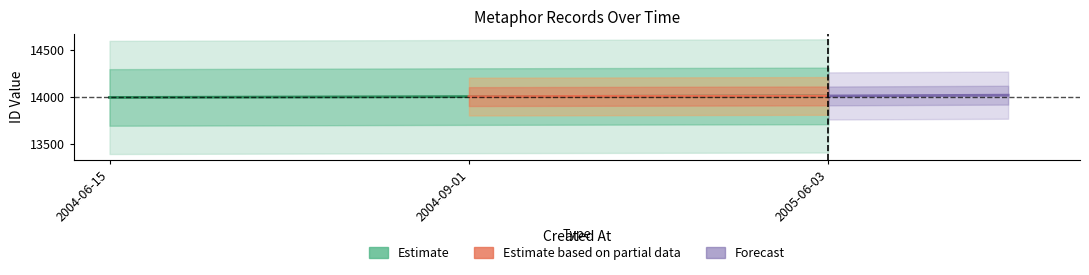

The chart shows a value of 14001 at 2004-09-01. True or false?

True